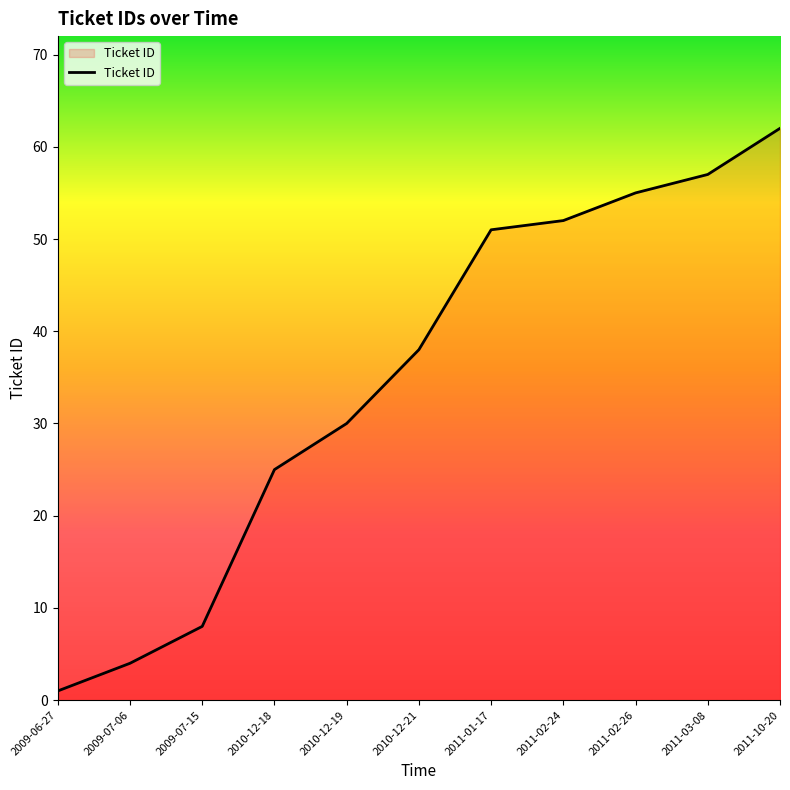

What position from the right is 2009-07-15?

9